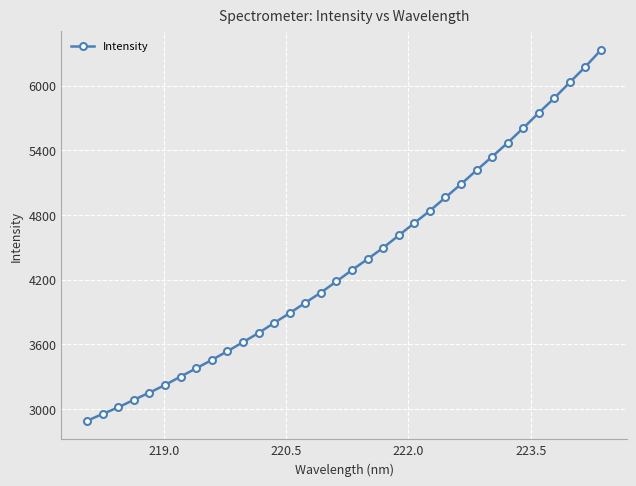

What is the value of the 3rd point from the left?

3016.5